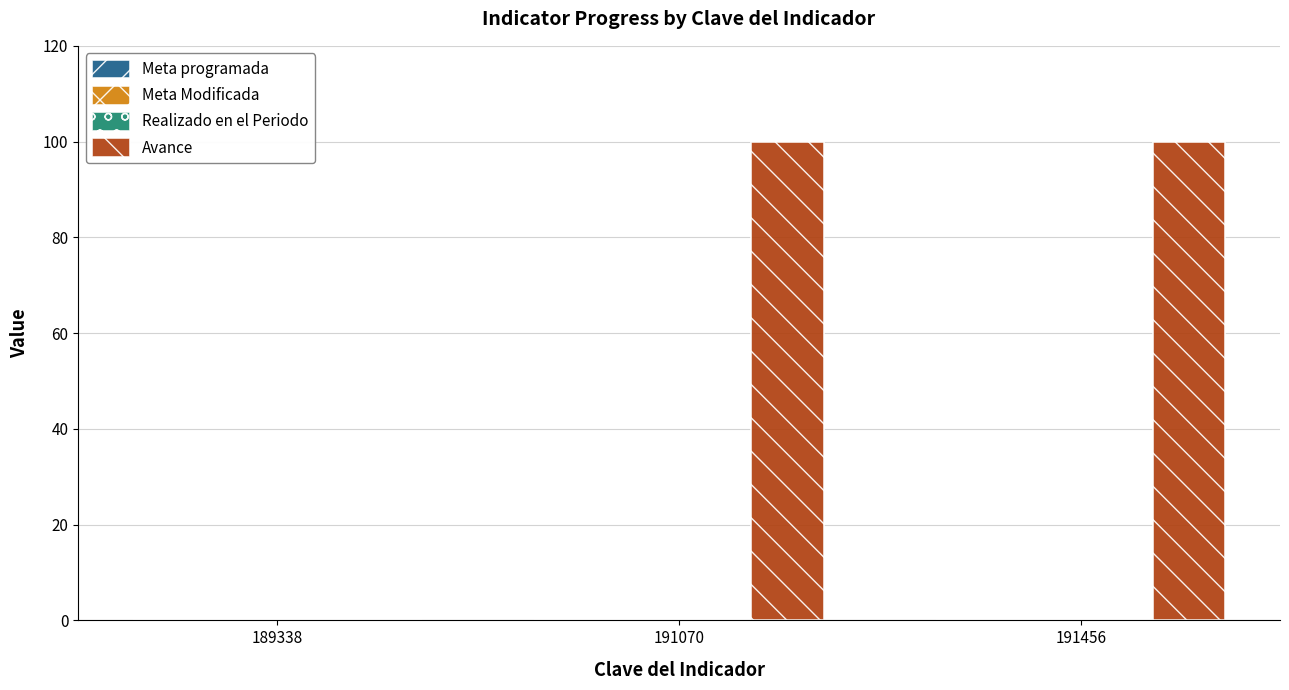

How many data points does each series have?

3